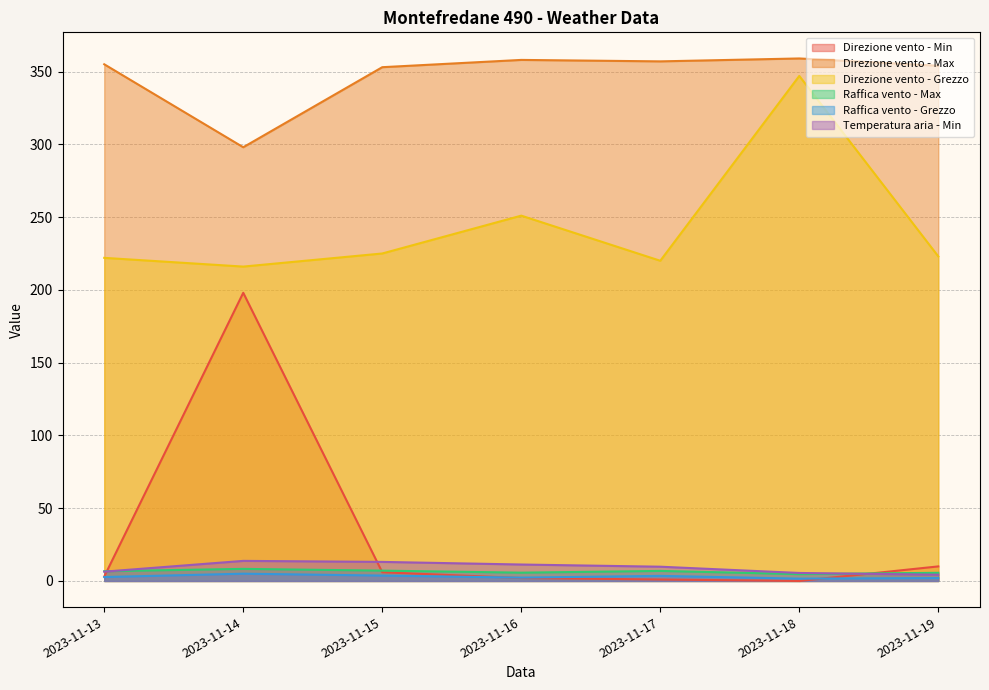

How many lines are shown in the chart?

6